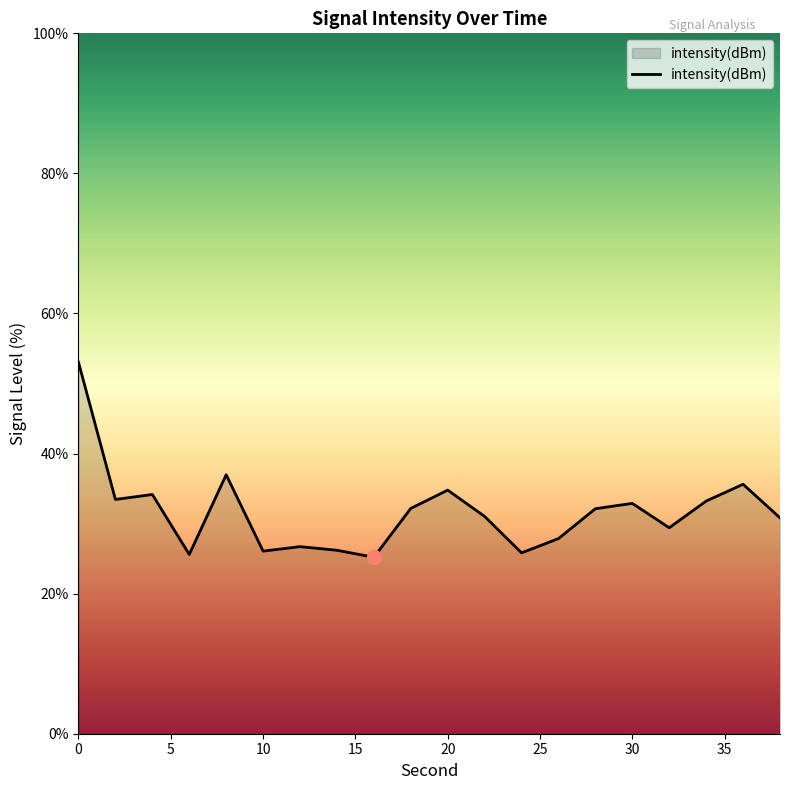

What is the difference between the maximum and minimum values?

27.8